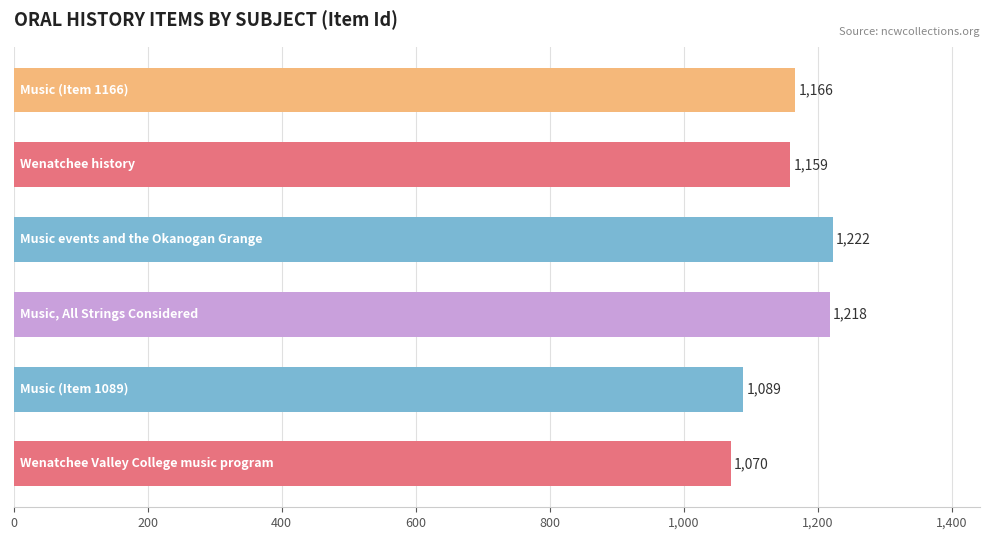

How many data points are less than 1166?

3